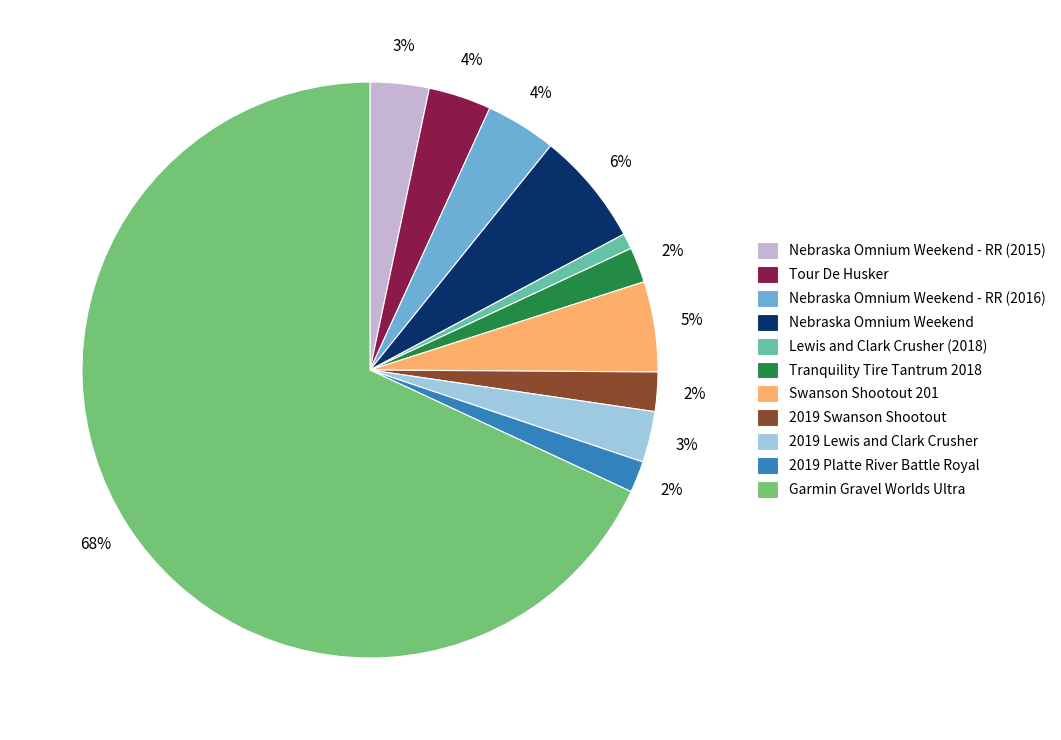

Do 2019 Platte River Battle Royal and Nebraska Omnium Weekend - RR (2016) together represent more than half of the pie?

No